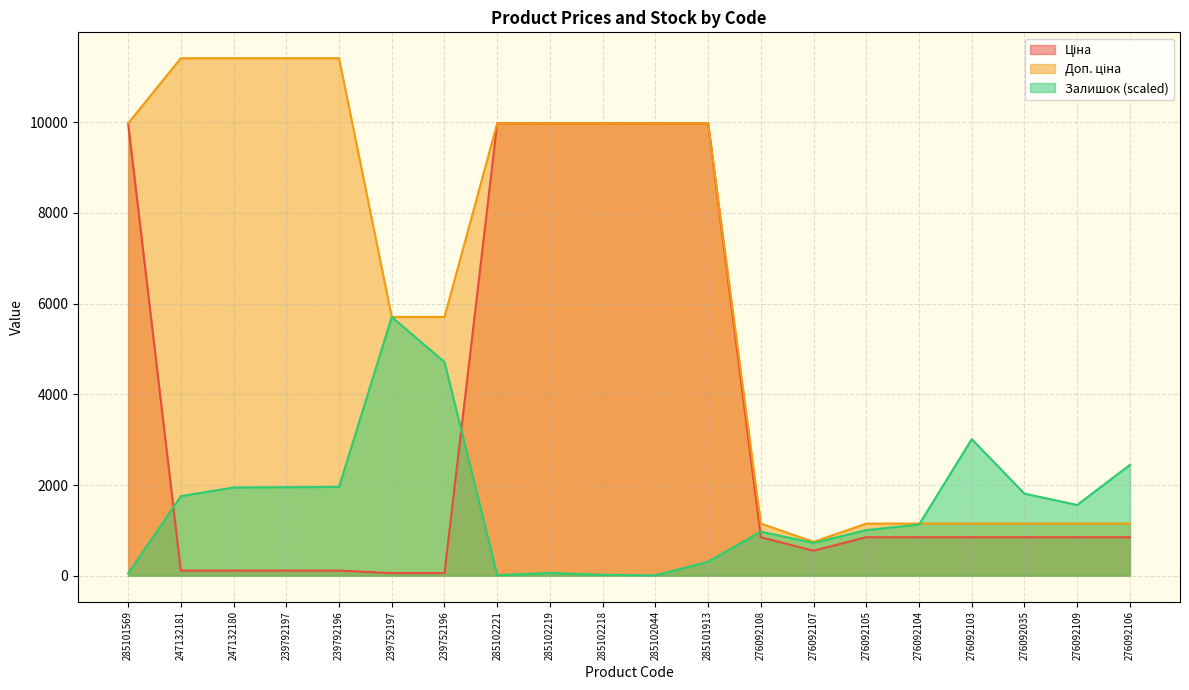

How many values in the Ціна series are below 848?

7